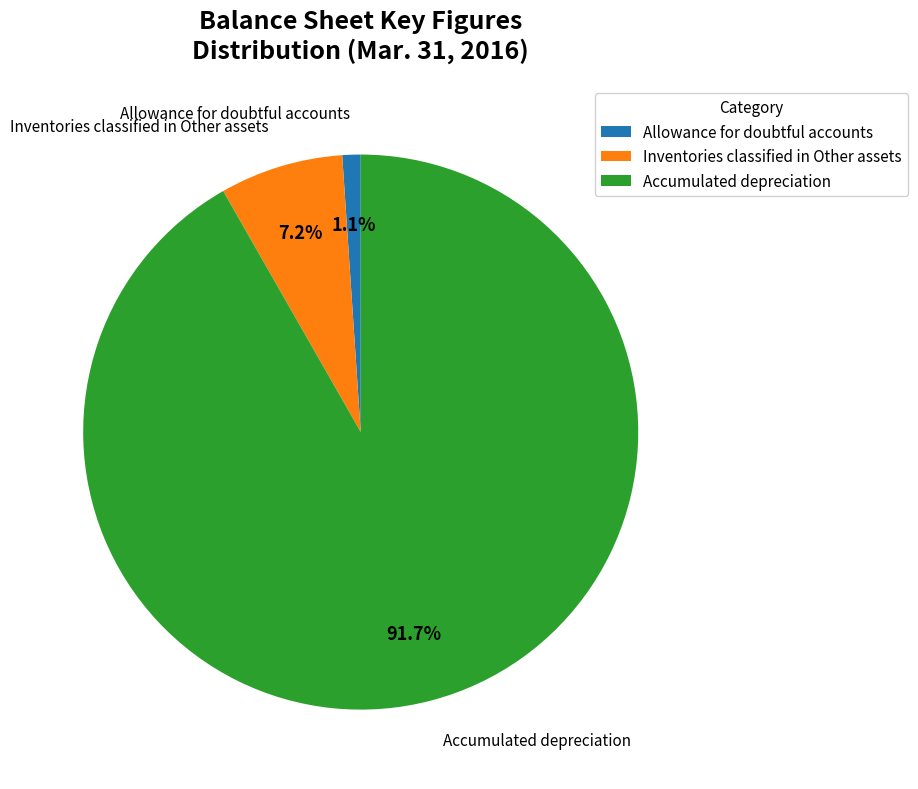

Which category accounts for the majority?

Accumulated depreciation